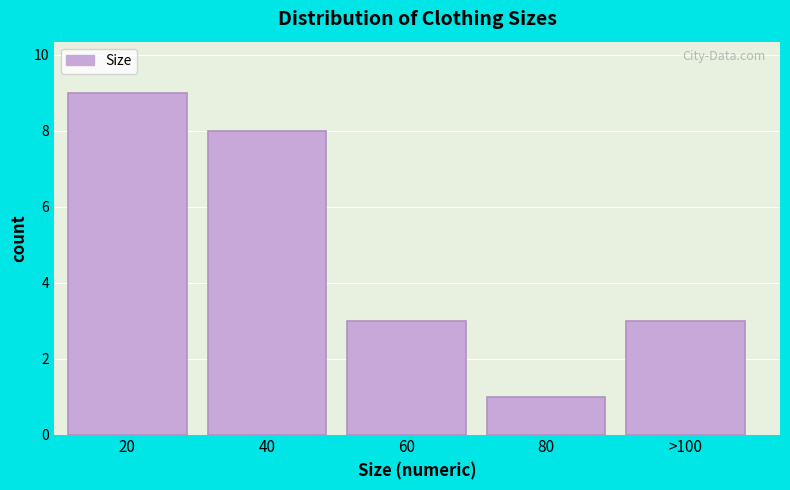

Reading left to right, what are all the values shown in this chart?

20=9	40=8	60=3	80=1	>100=3